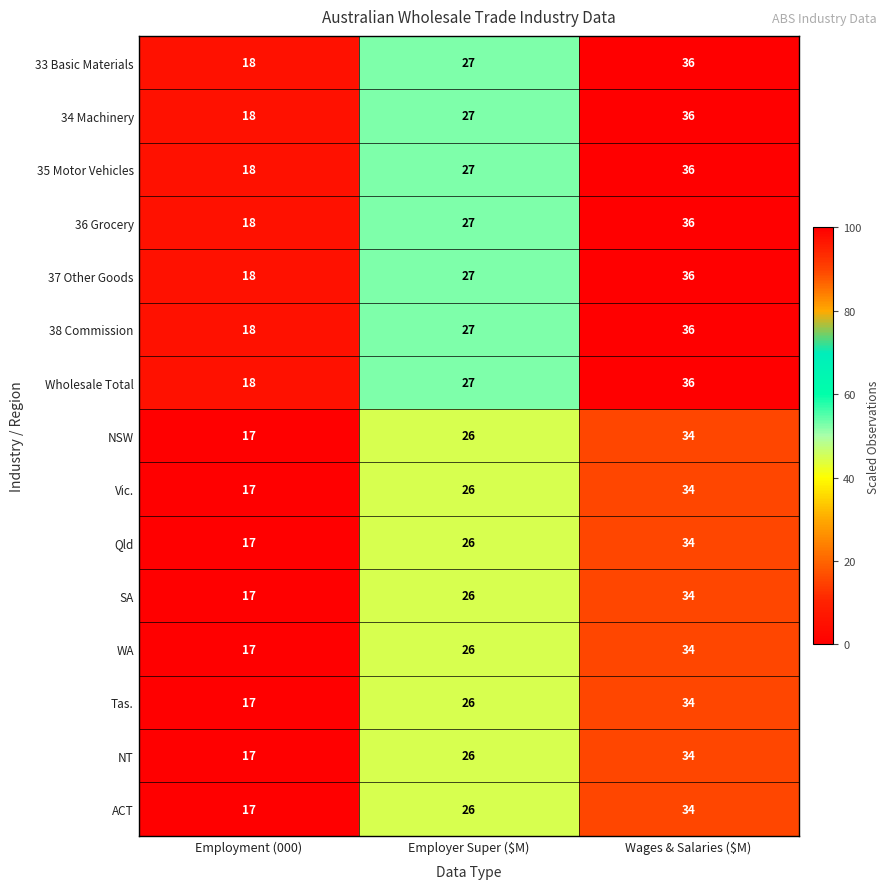

What is the sum of all 35 Motor Vehicles values?

81